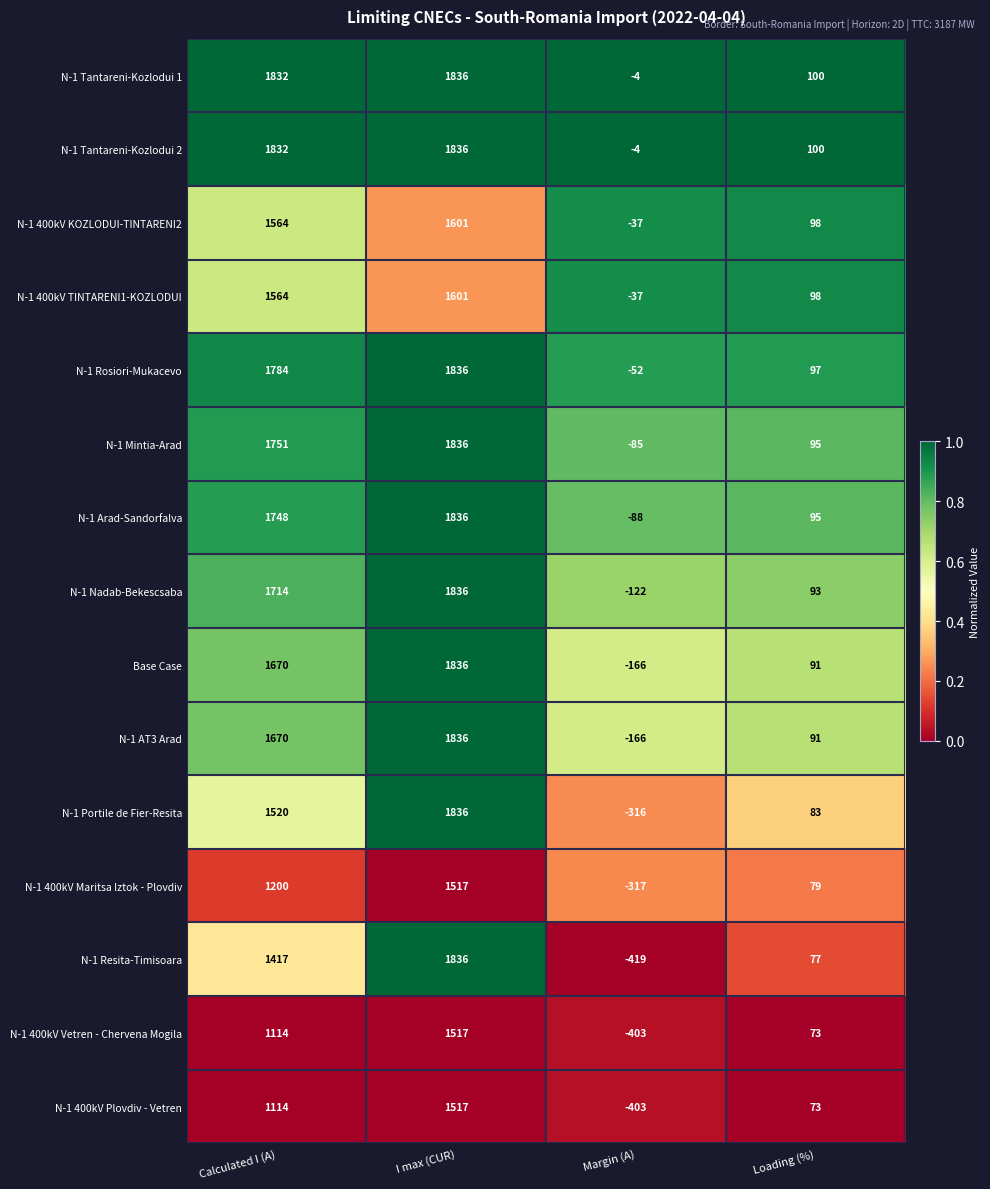

What is the minimum value shown in the chart?

-419